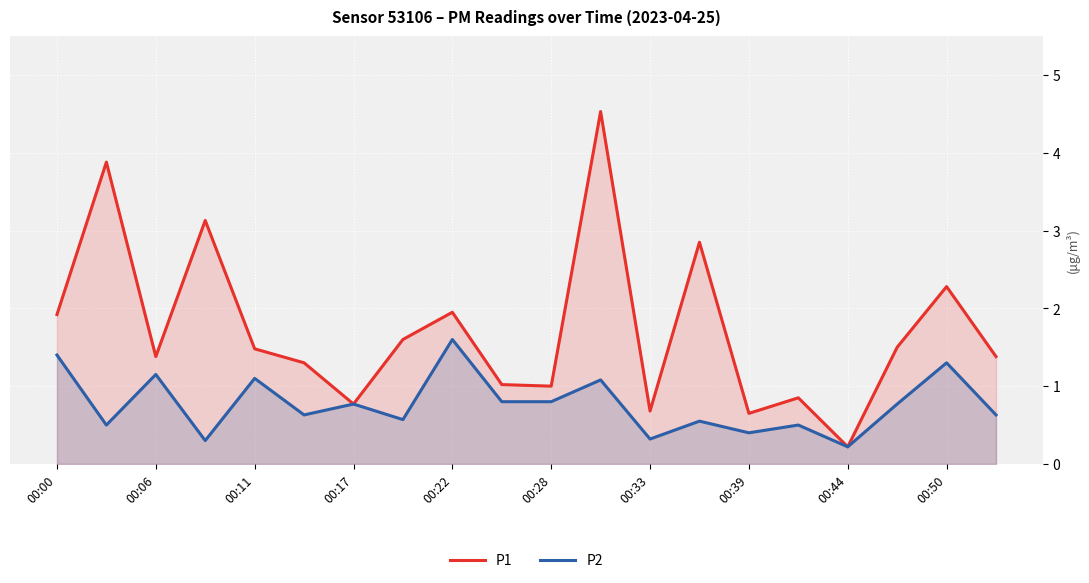

True or false: P2 has a value of 0.9 at 00:39.

False